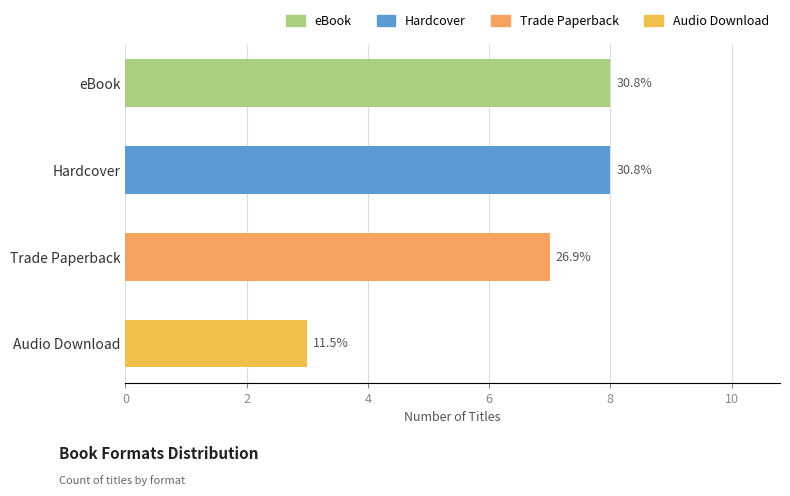

Count the values in the range 7 to 8.

3